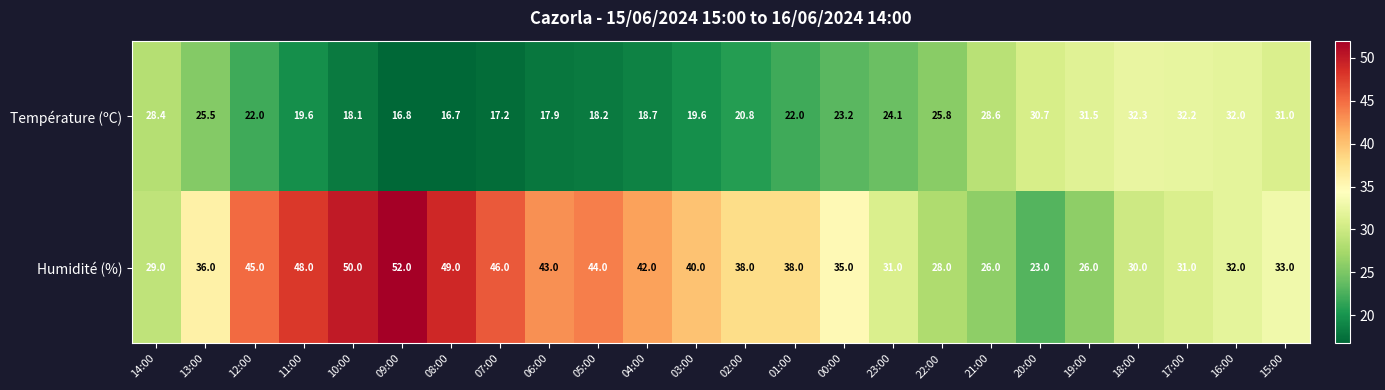

Is it true that Humidité (%) equals 33.0 at 15:00?

True